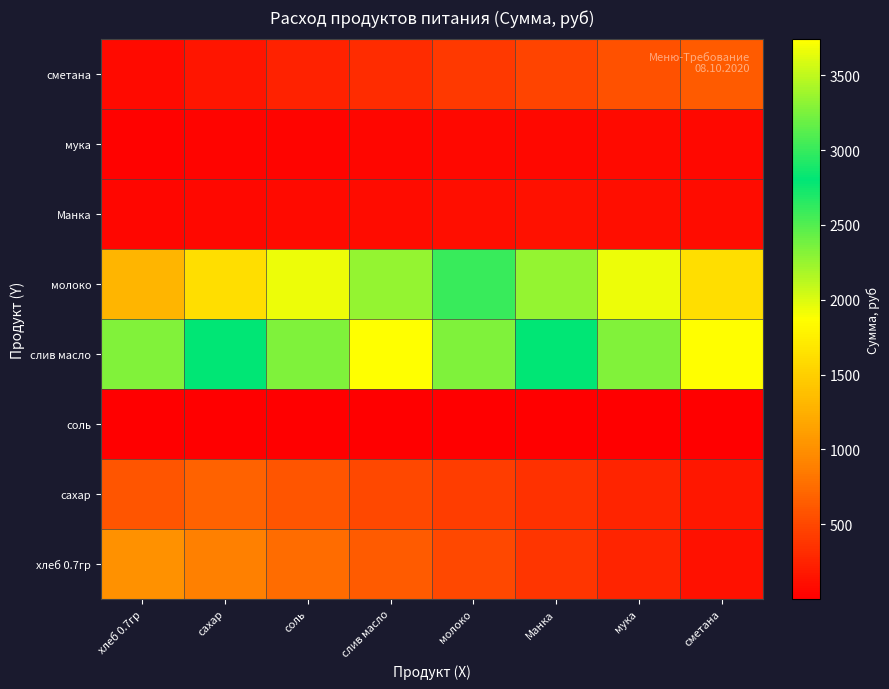

At which category is the sum across all series the highest?

слив масло